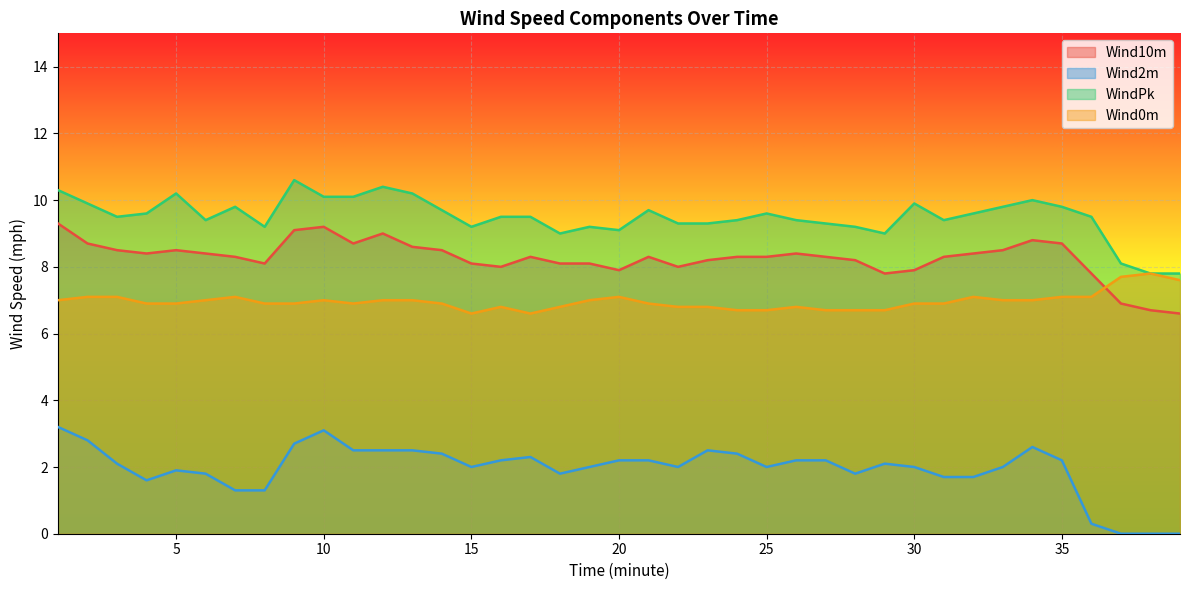

Is the value of Wind0m at 39 greater than the value of Wind10m at 37?

Yes